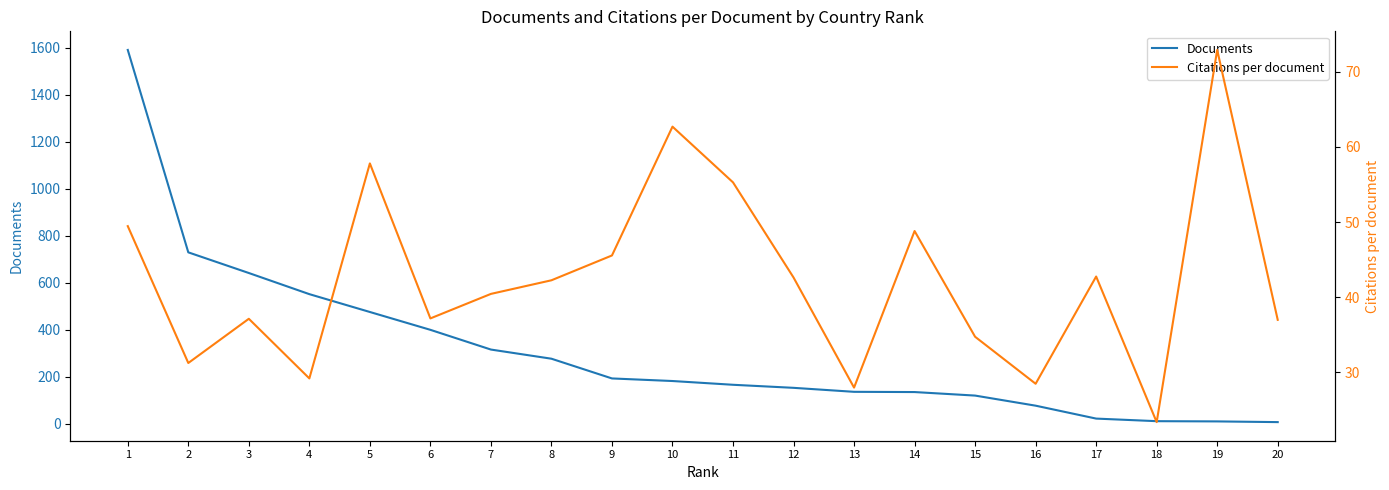

What is the value of the Documents point at the 13th from the left?

135.0